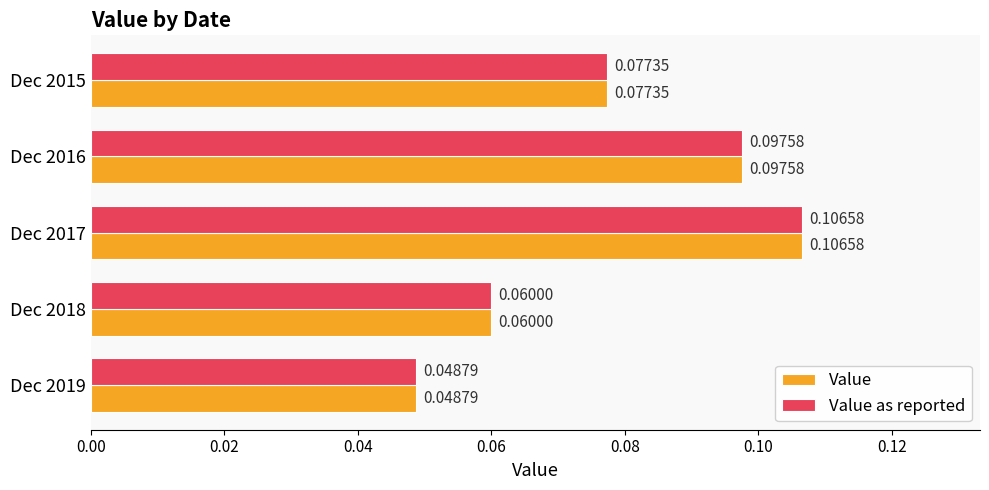

Count the Value values in the range 0 to 1.

5